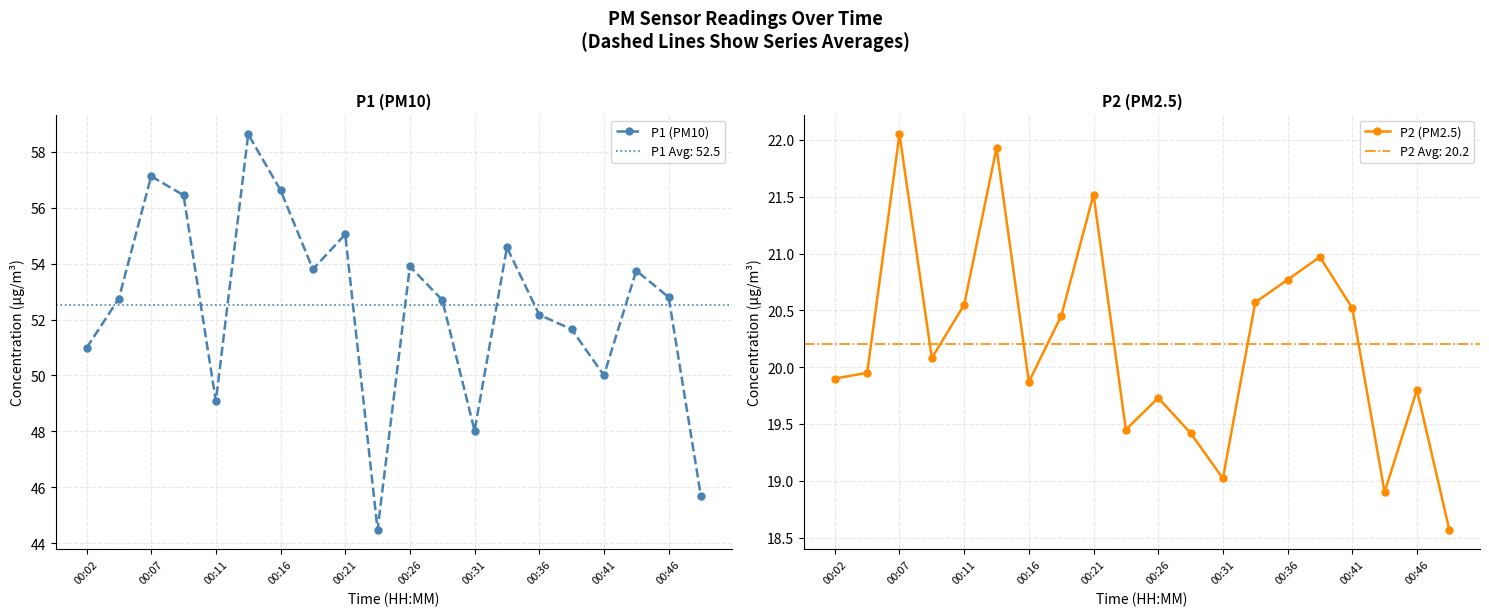

What is the maximum value for P1 (PM10)?

58.6